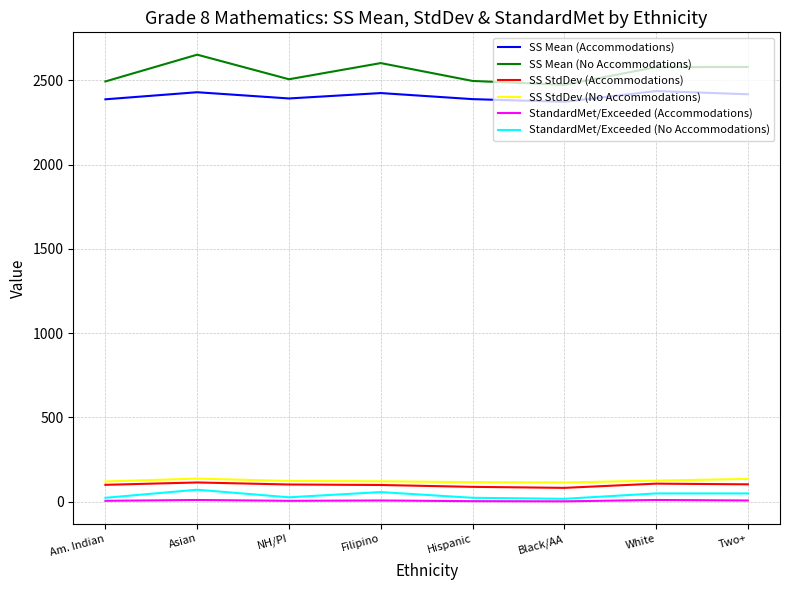

Read the StandardMet/Exceeded (Accommodations) value at Filipino.

6